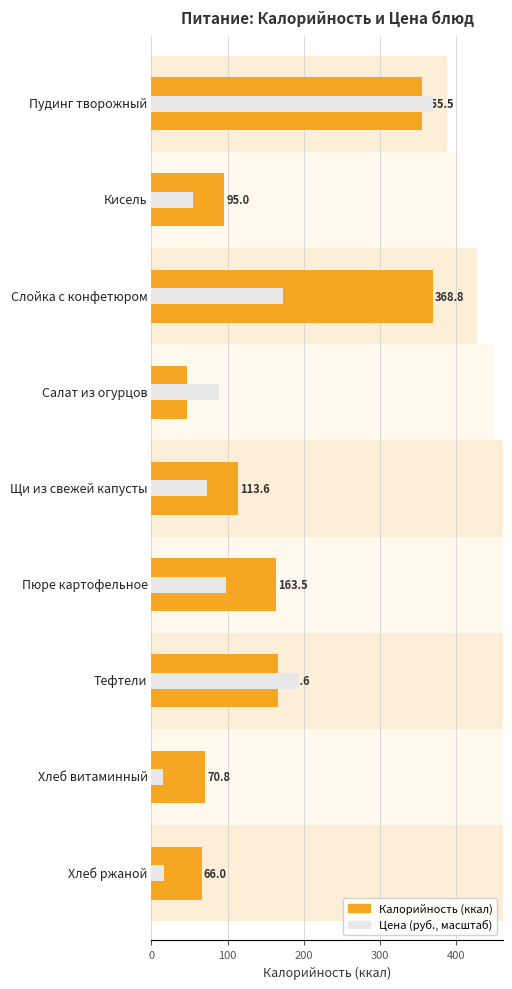

Between 7 and 400, which is larger?

400